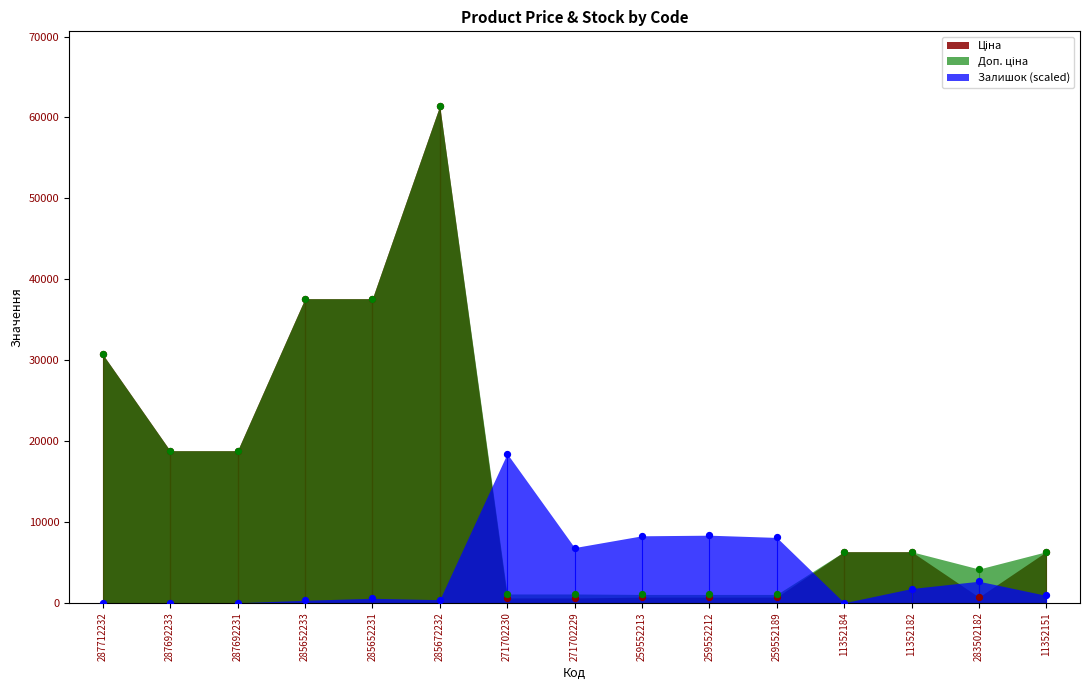

What are all the series names shown in the legend?

Ціна, Доп. ціна, Залишок